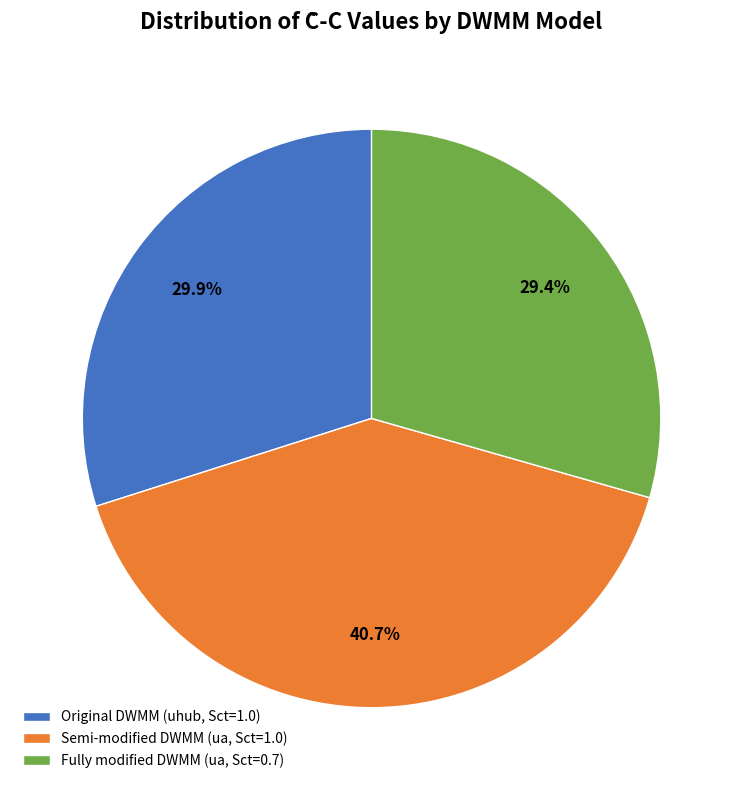

To the nearest percent, what is the difference between the largest and smallest slice percentages?

11%